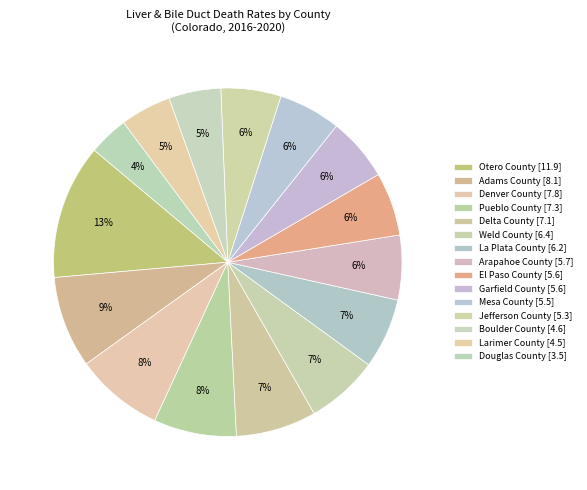

What percentage do Denver County and Delta County together represent?

15.7%